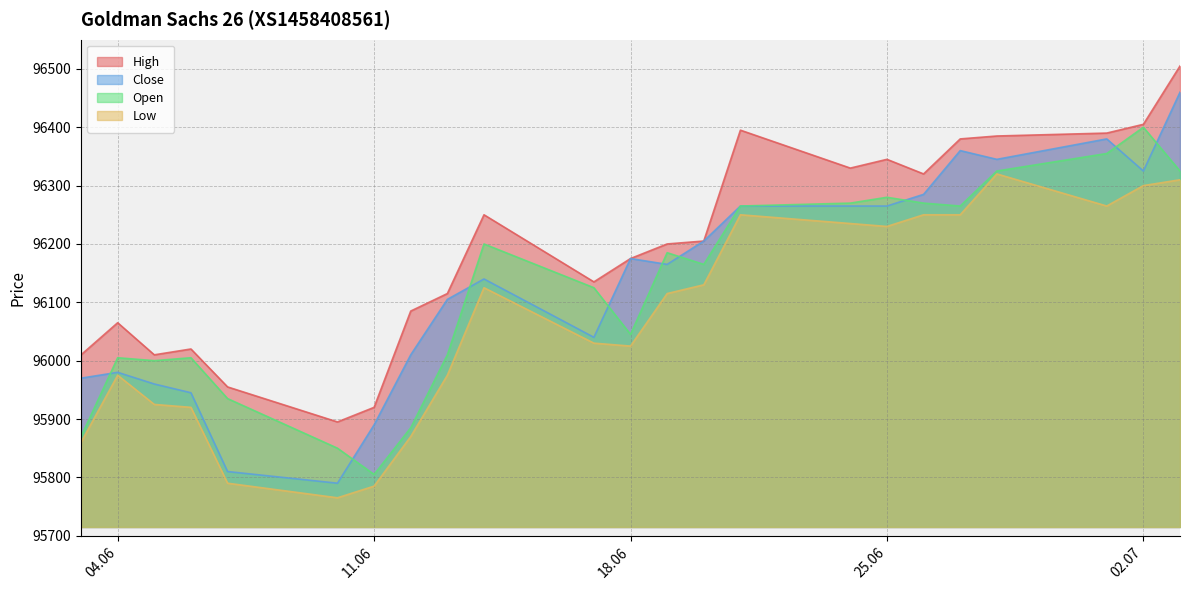

What is the difference between the second highest and minimum values in the Open series?

550